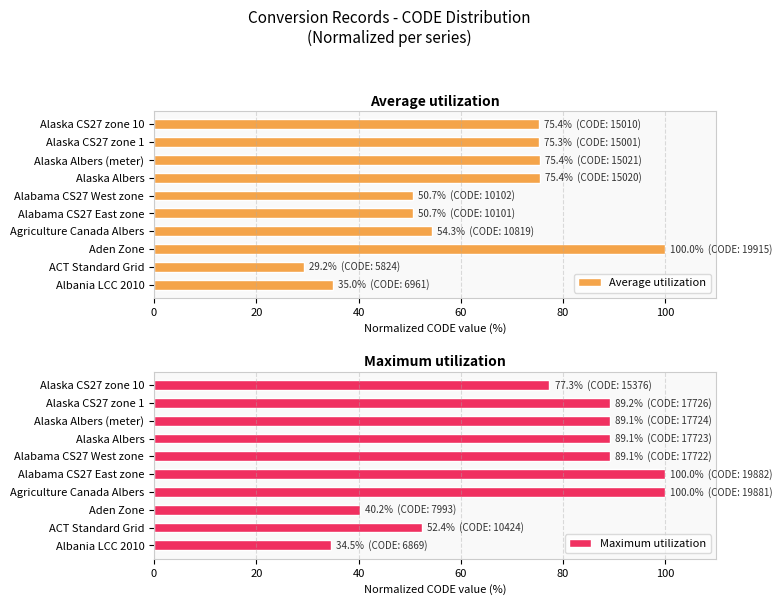

The Average utilization series shows 18.0 at Alaska Albers (meter). True or false?

False